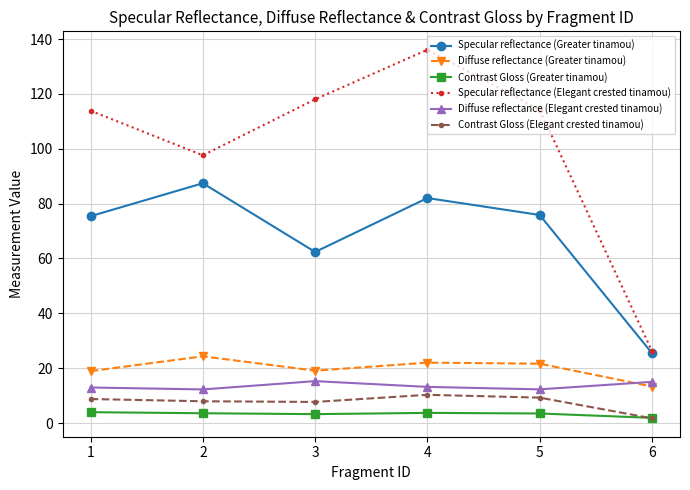

True or false: Specular reflectance (Greater tinamou) and Diffuse reflectance (Elegant crested tinamou) cross at least once.

False